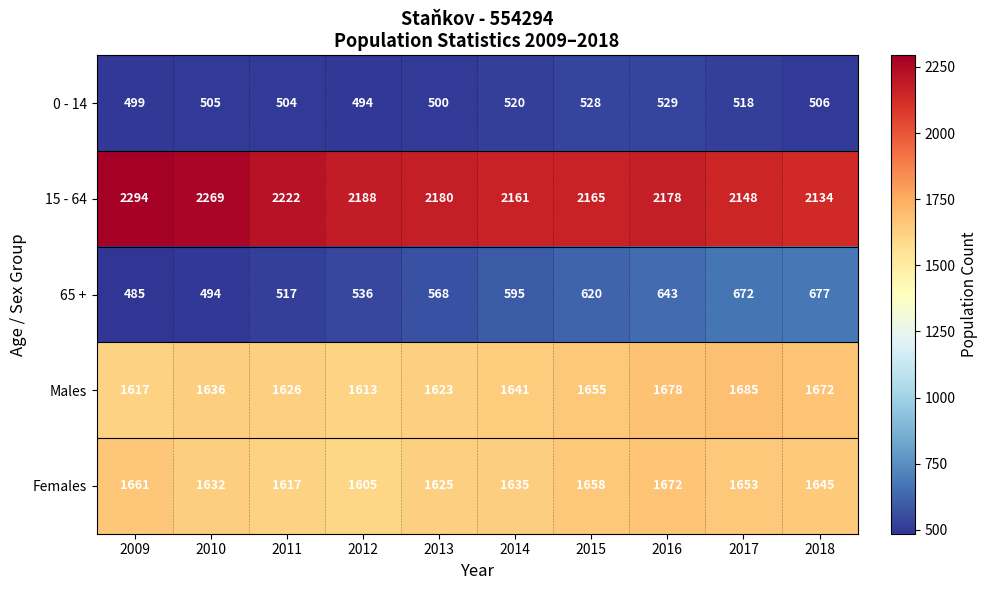

Which label corresponds to the largest value in the chart?

2009